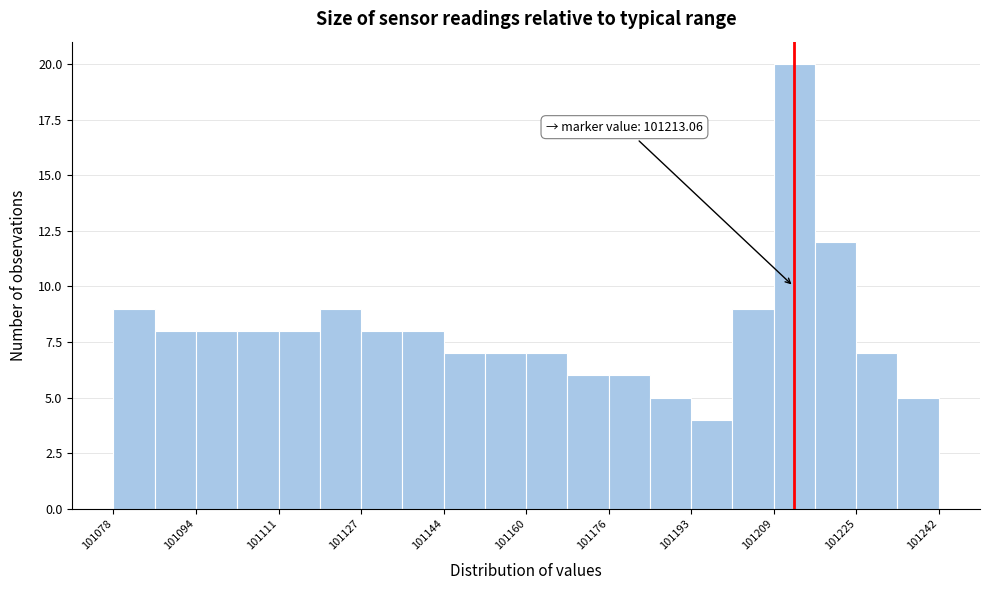

Over which range of the x-axis is the bar tallest?

101210 to 101218